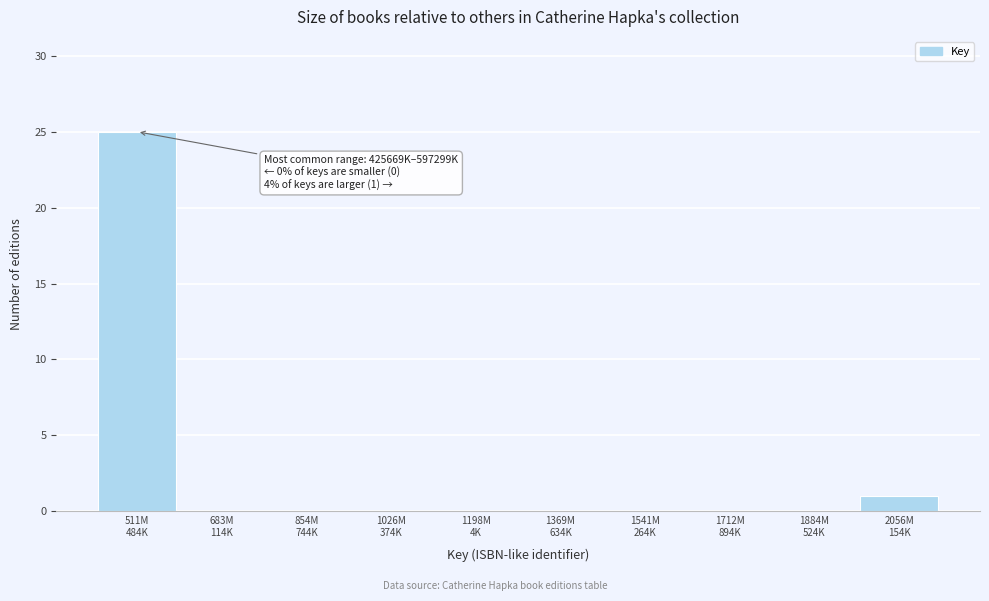

What is the sum of all values?

26